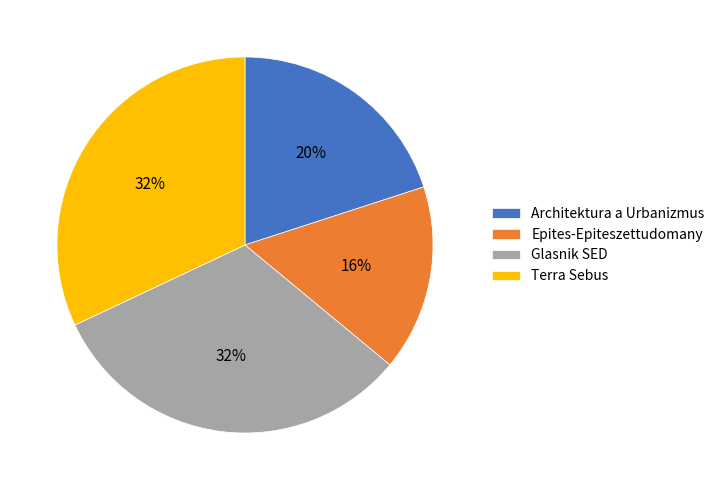

To the nearest percent, what is the difference between the Epites-Epiteszettudomany and Glasnik SED slice percentages?

16%